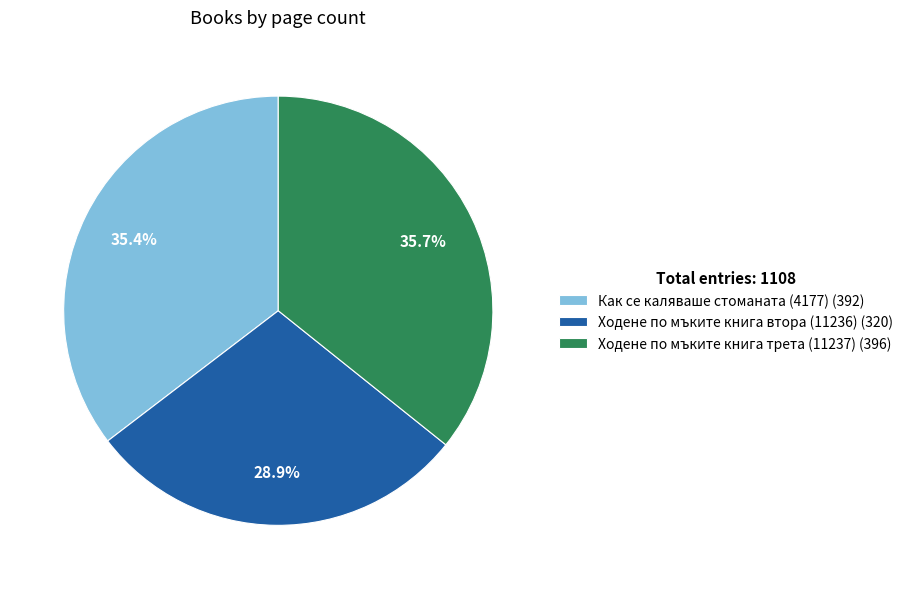

Does any single category account for the majority?

No